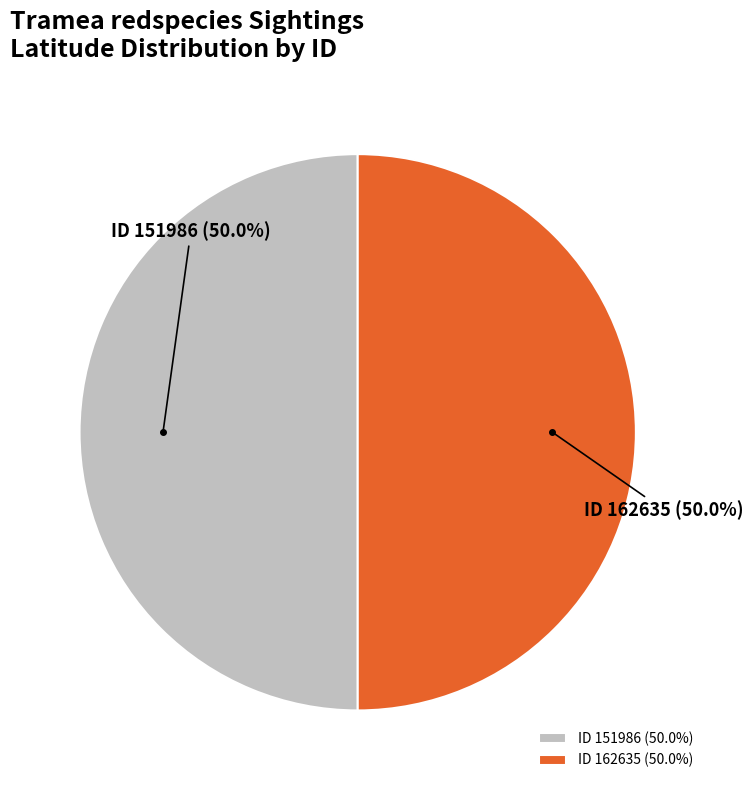

Combined, do ID 151986 and ID 162635 account for over 50%?

Yes